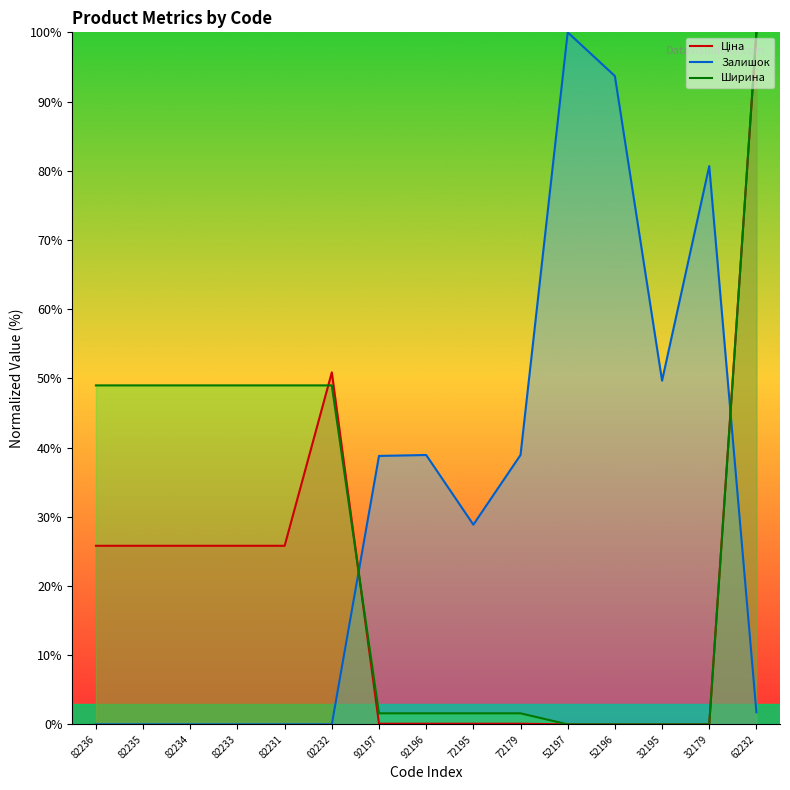

True or false: Залишок has more than 0 interior local peaks.

True